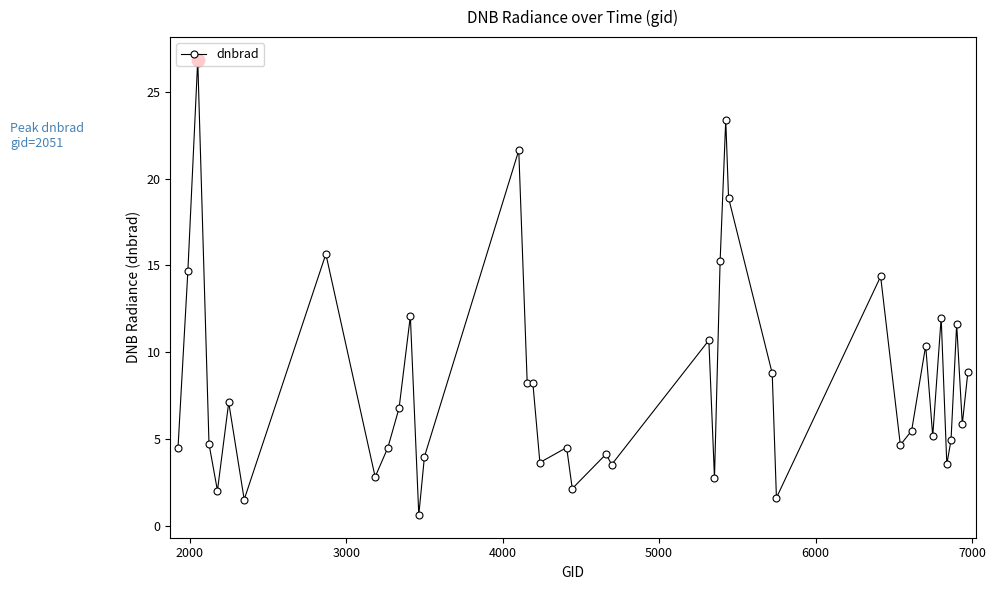

What is the minimum value shown in the chart?

0.6